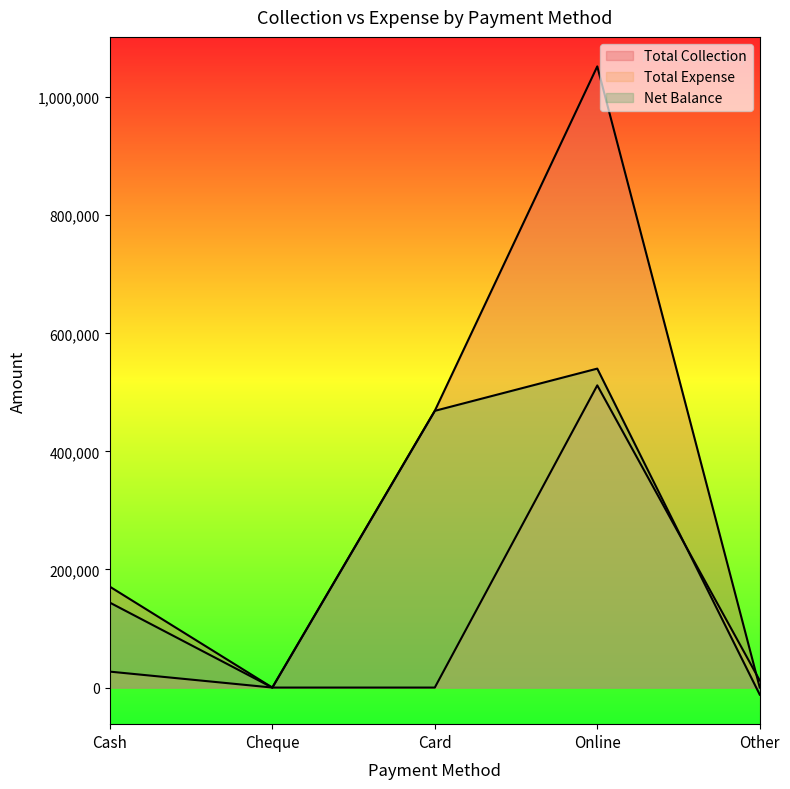

True or false: Total Expense and Net Balance cross at least once.

True